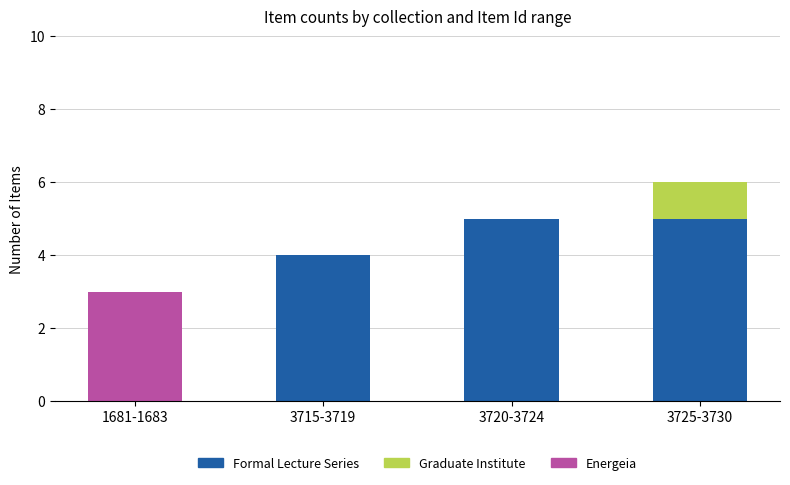

True or false: Formal Lecture Series has a value of 5 at 3715-3719.

False